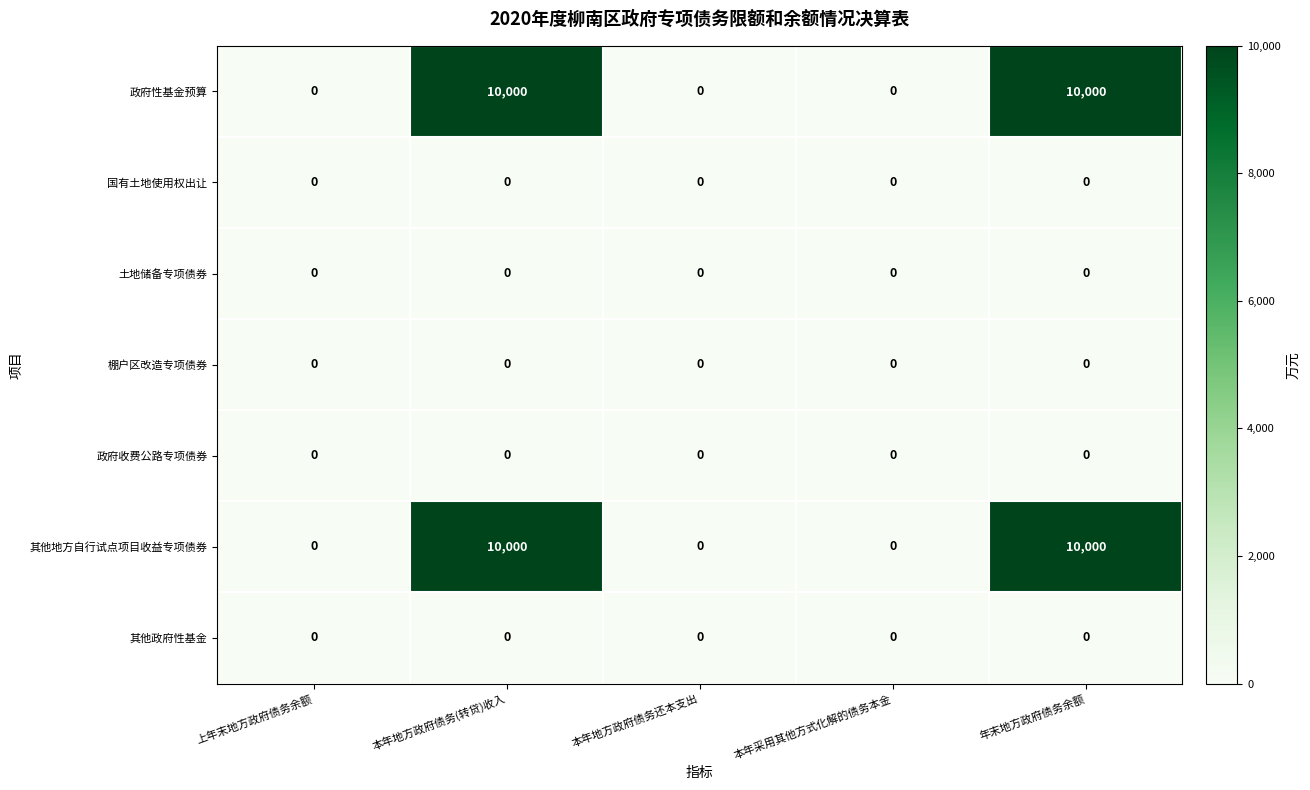

What is the maximum value for 其他地方自行试点项目收益专项债券?

10000